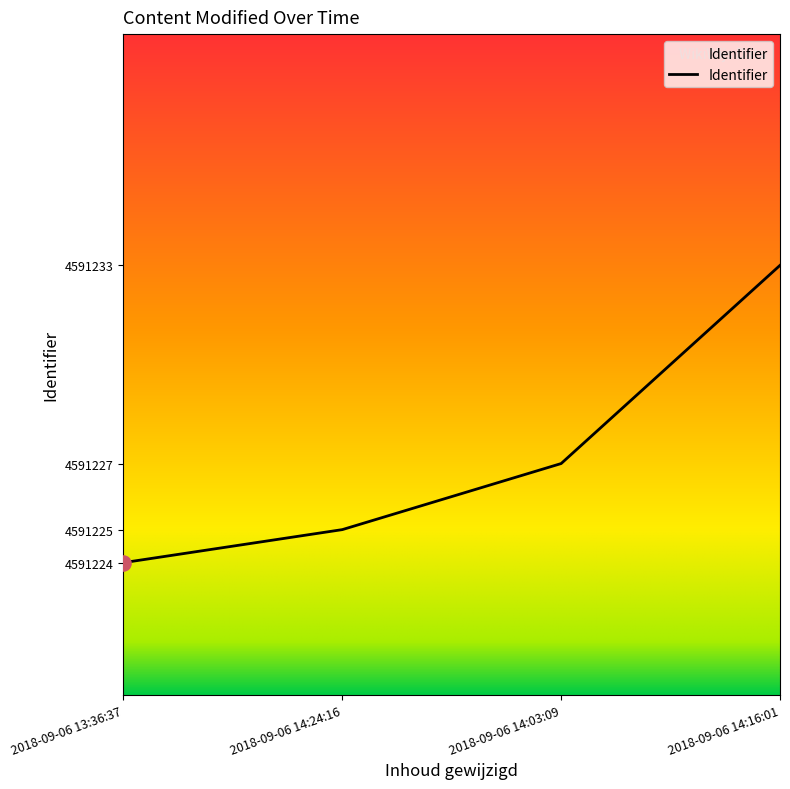

What is the change in value from 2018-09-06 13:36:37 to 2018-09-06 14:24:16?

+1